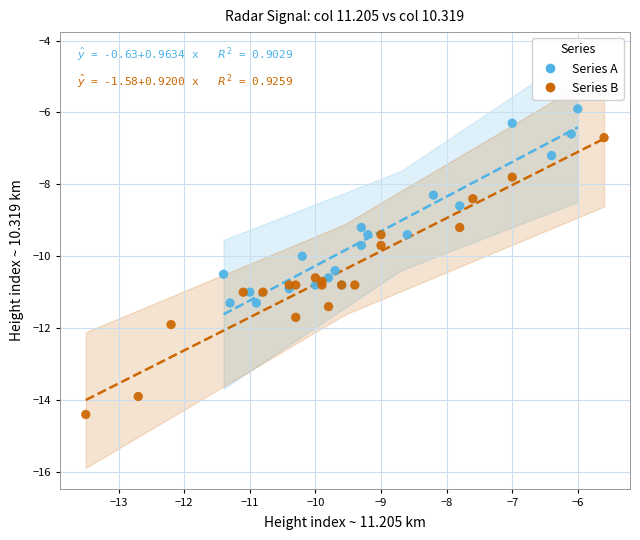

Which series contains the lowest Y value?

Series B